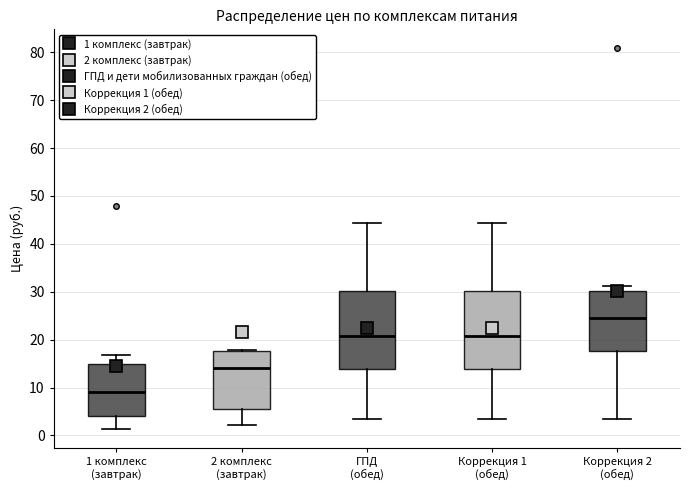

Reading left to right, transcribe this box plot: for each box, give where its median line is, the range the box spans, and where its two whiskers end, as read against the y-axis. The values are not printed on the chart, so give them approximately, as read against the axis.

1 комплекс (завтрак): median 9, box 4 to 15, whiskers 1 to 17
2 комплекс (завтрак): median 14, box 5 to 18, whiskers 2 to 18
ГПД (обед): median 21, box 14 to 30, whiskers 3 to 44
Коррекция 1 (обед): median 21, box 14 to 30, whiskers 3 to 44
Коррекция 2 (обед): median 24, box 18 to 30, whiskers 3 to 31